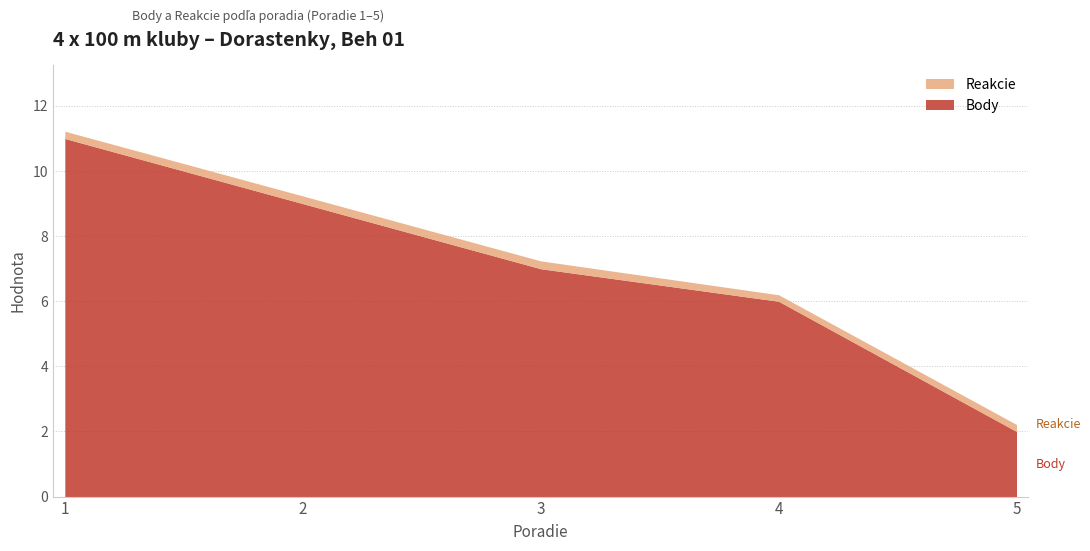

Between 3 and 4, which is larger?

3